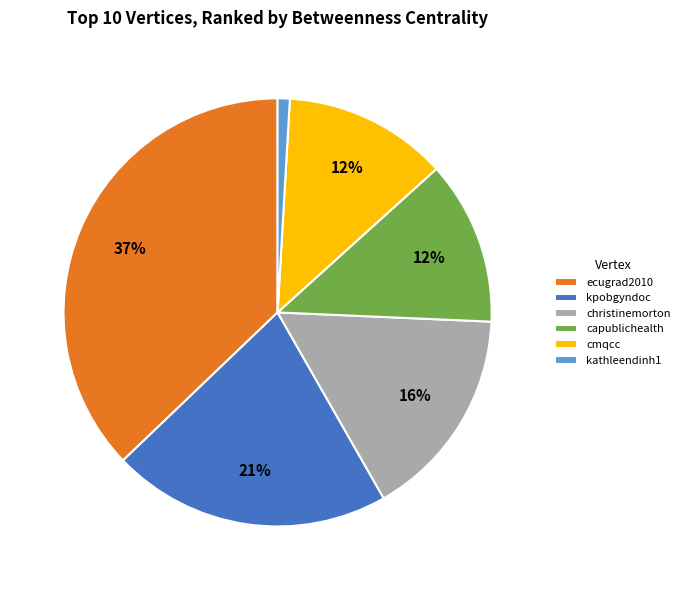

To the nearest percent, what is the average slice percentage?

17%